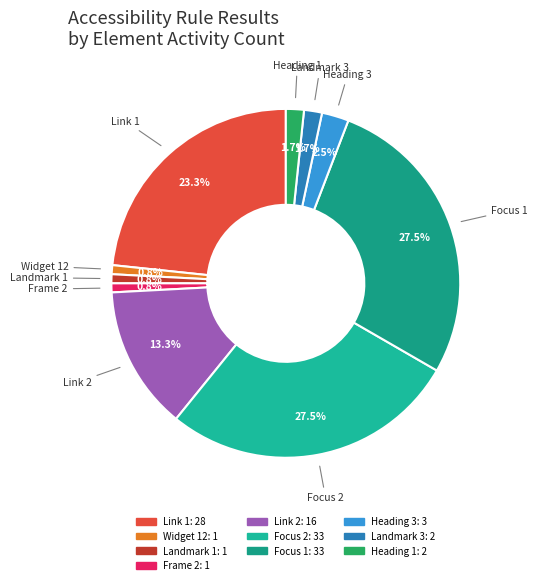

To the nearest percent, what is the difference between the largest and smallest slice percentages?

27%